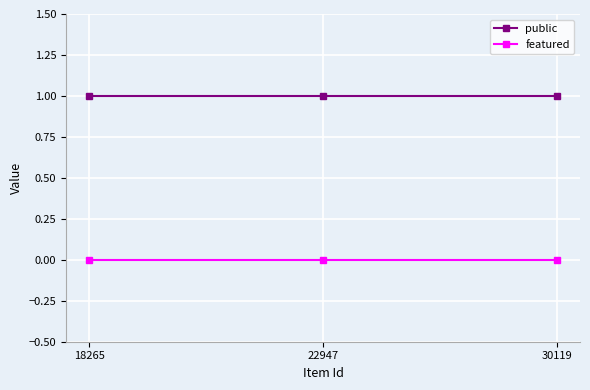

What is the total value across all series at 30119?

1